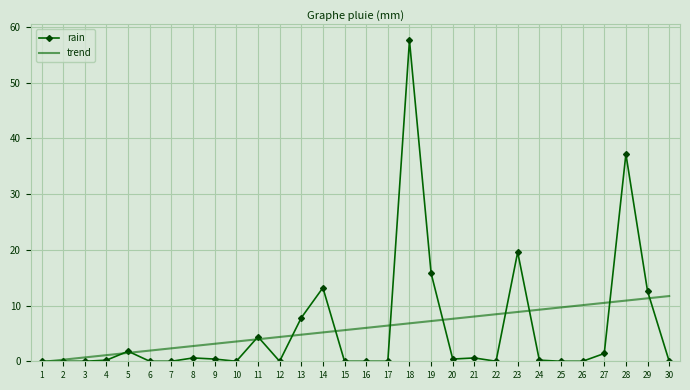

List the series in order of their peak value, highest first.

rain, trend